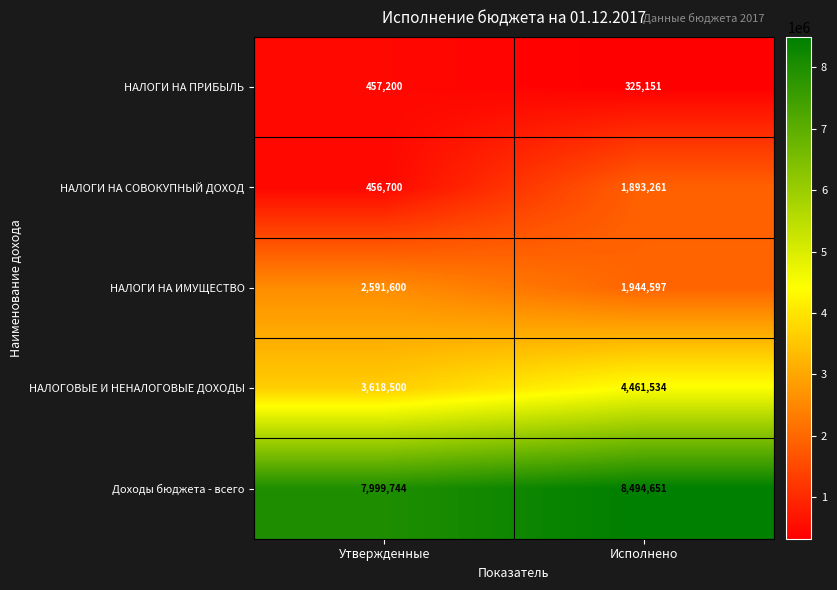

How many values in the НАЛОГОВЫЕ И НЕНАЛОГОВЫЕ ДОХОДЫ series are below 4461534?

1